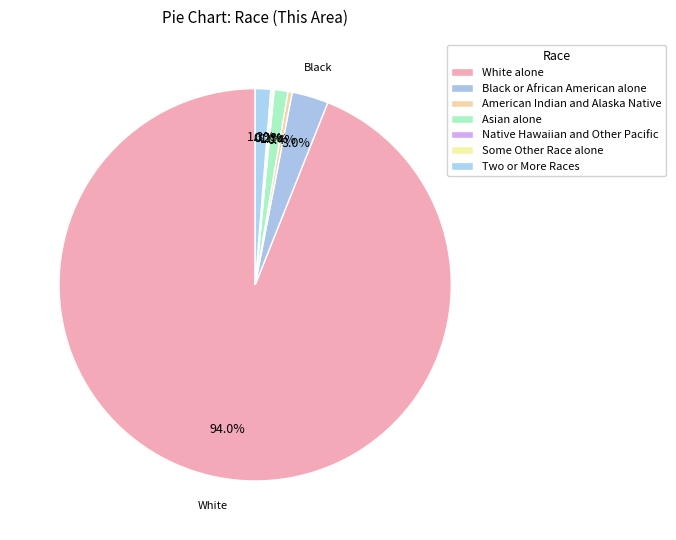

To the nearest percent, what is the difference between the largest and smallest slice percentages?

94%